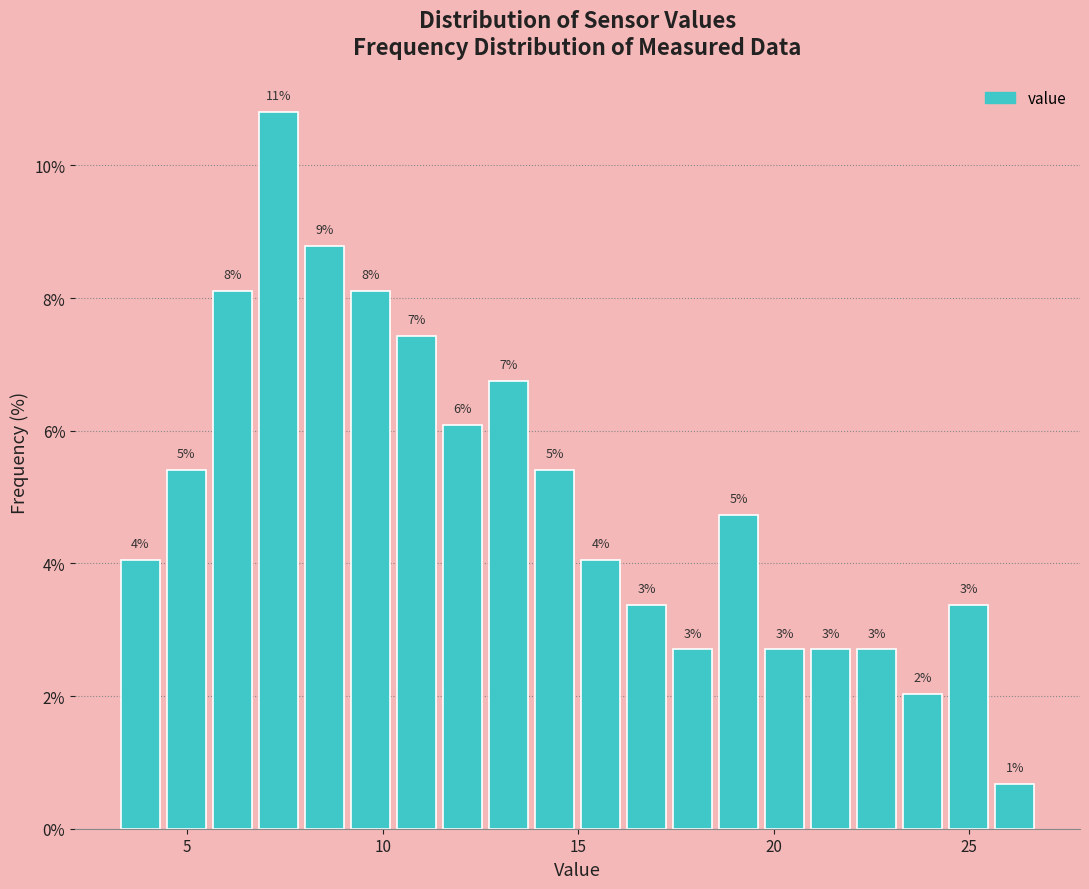

Read against the x-axis, roughly where is the centre of the tallest bar?

7.5